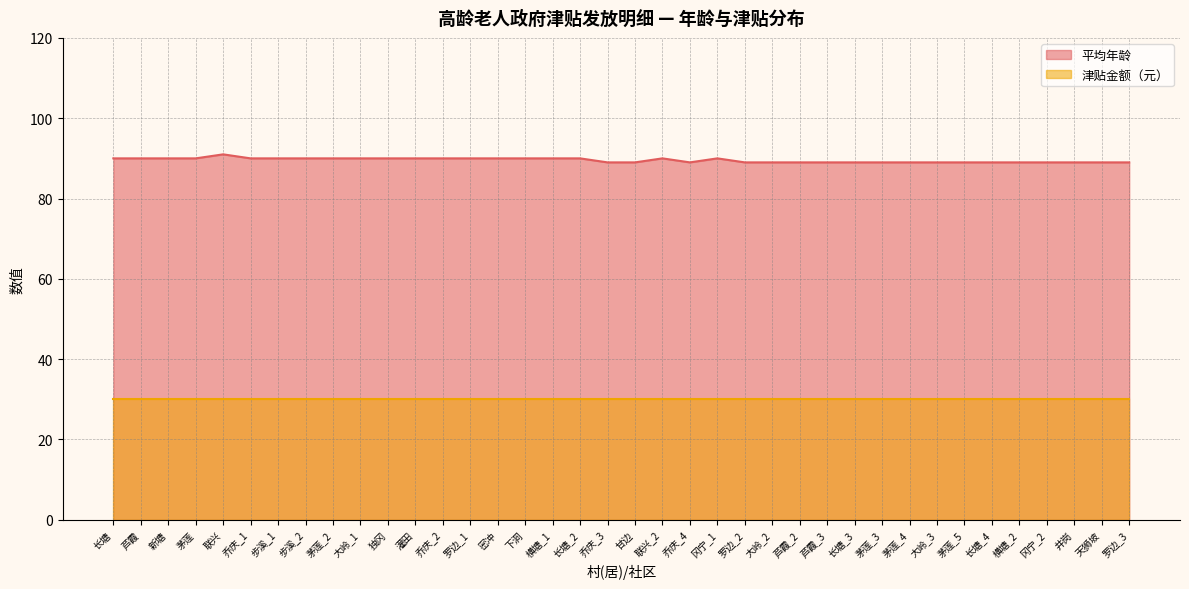

Where is the data nearest to the value 90?

长塘